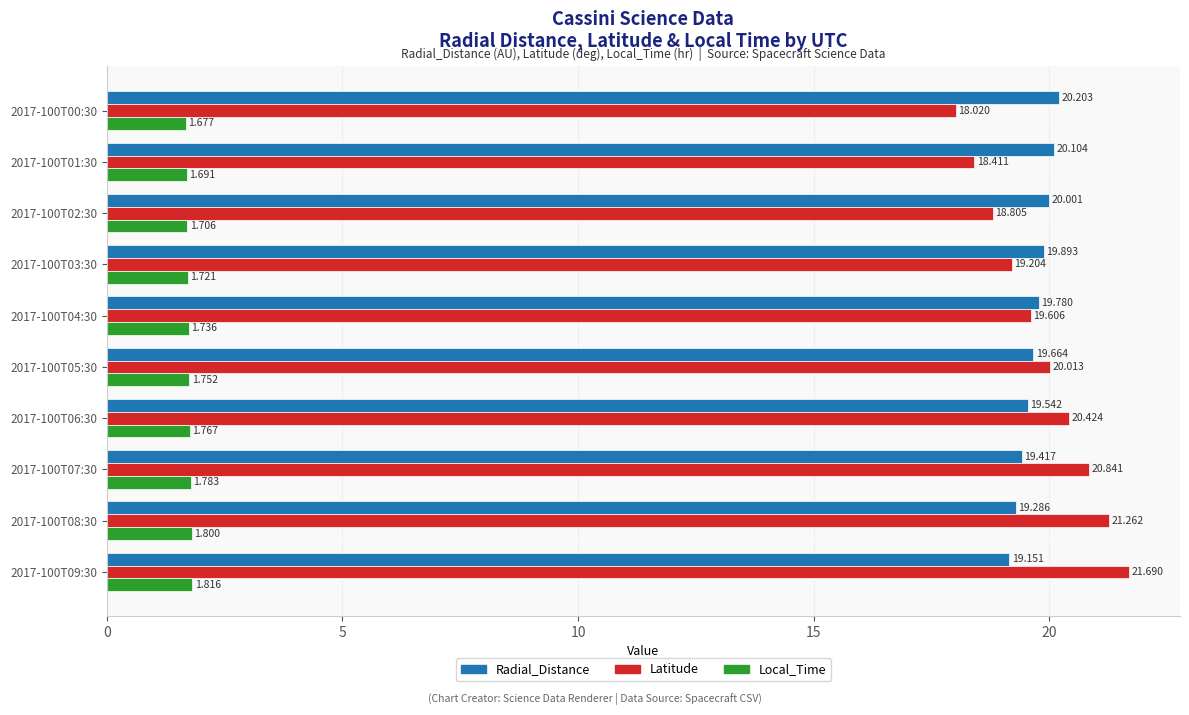

How many series are shown in this chart?

3